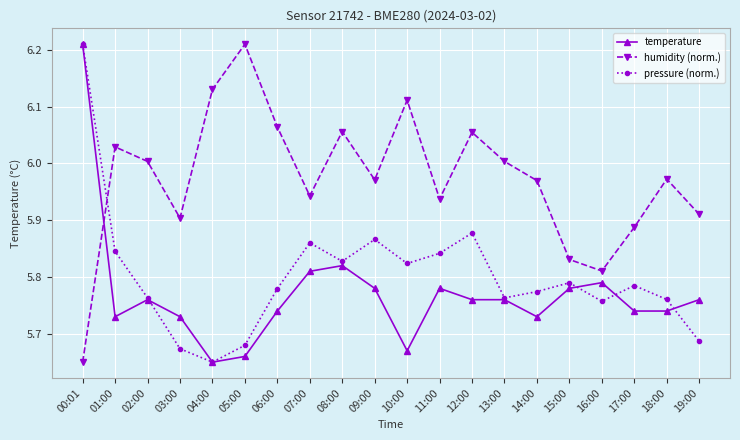

True or false: humidity (norm.) has more than 0 interior local peaks.

True